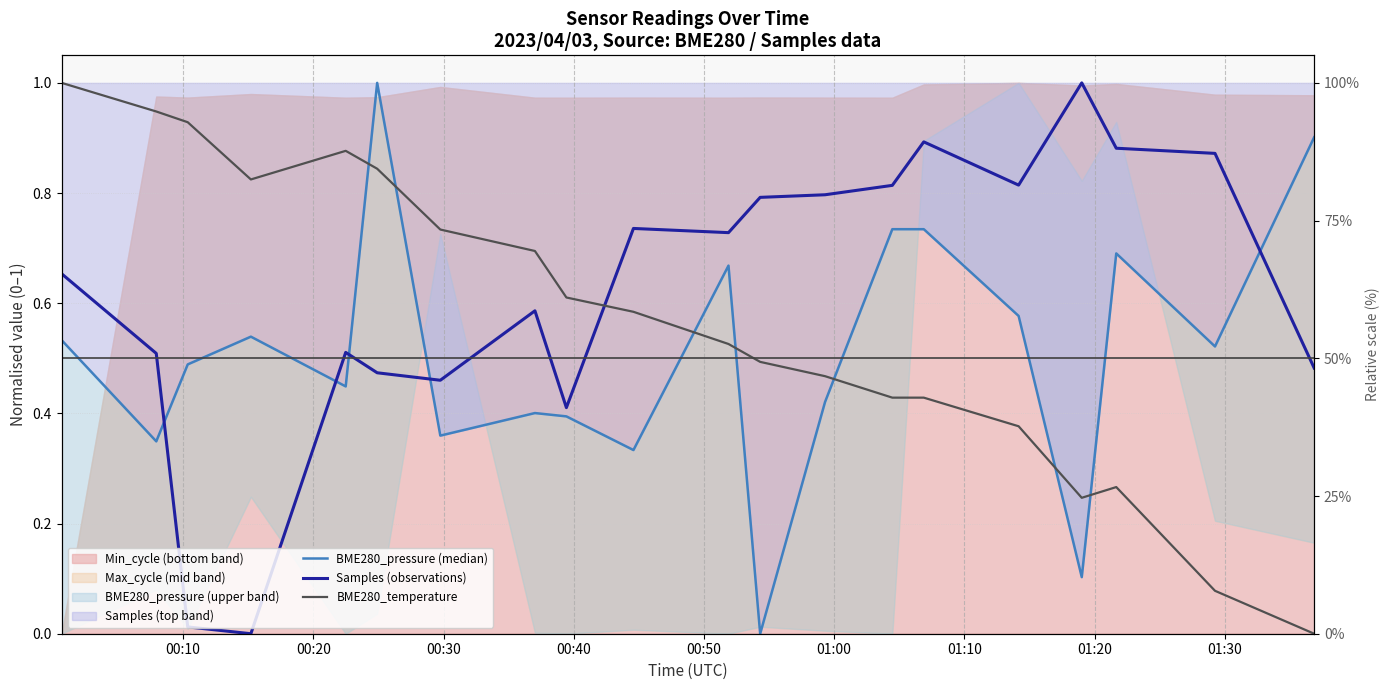

Does the chart display data point markers on the line(s)?

No